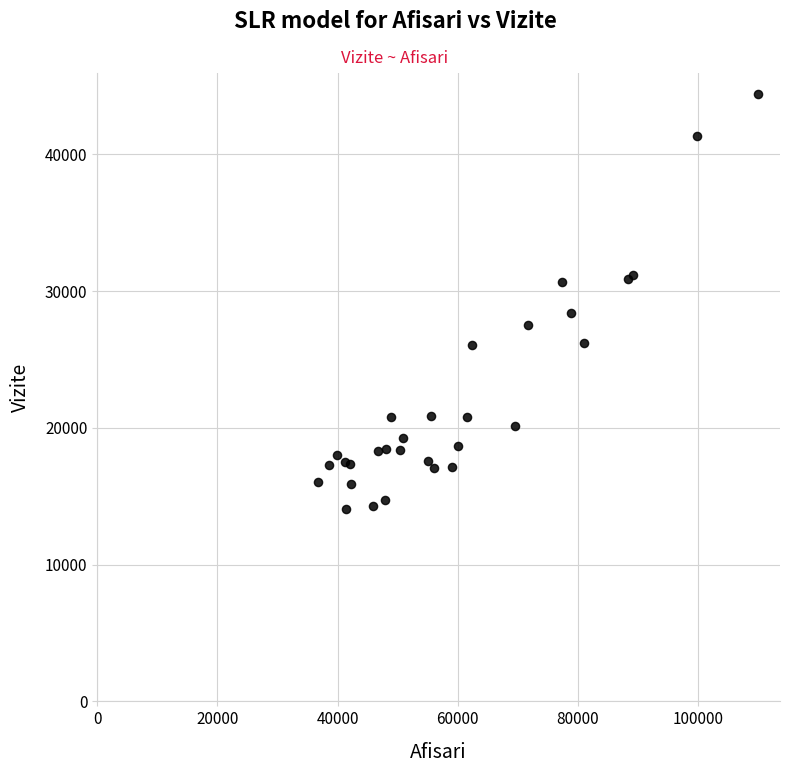

What Y value in the scatter plot is closest to 29232?

28426